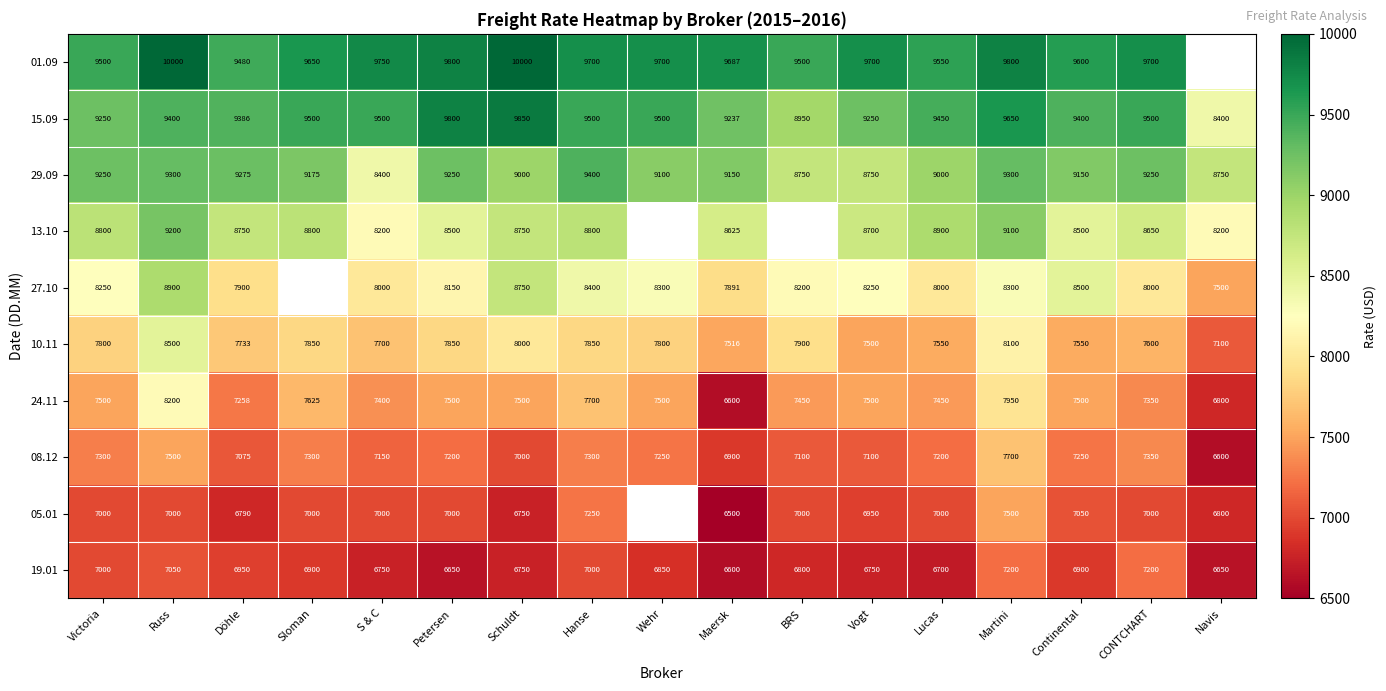

True or false: 08.12 has a value of 3660 at Navis.

False